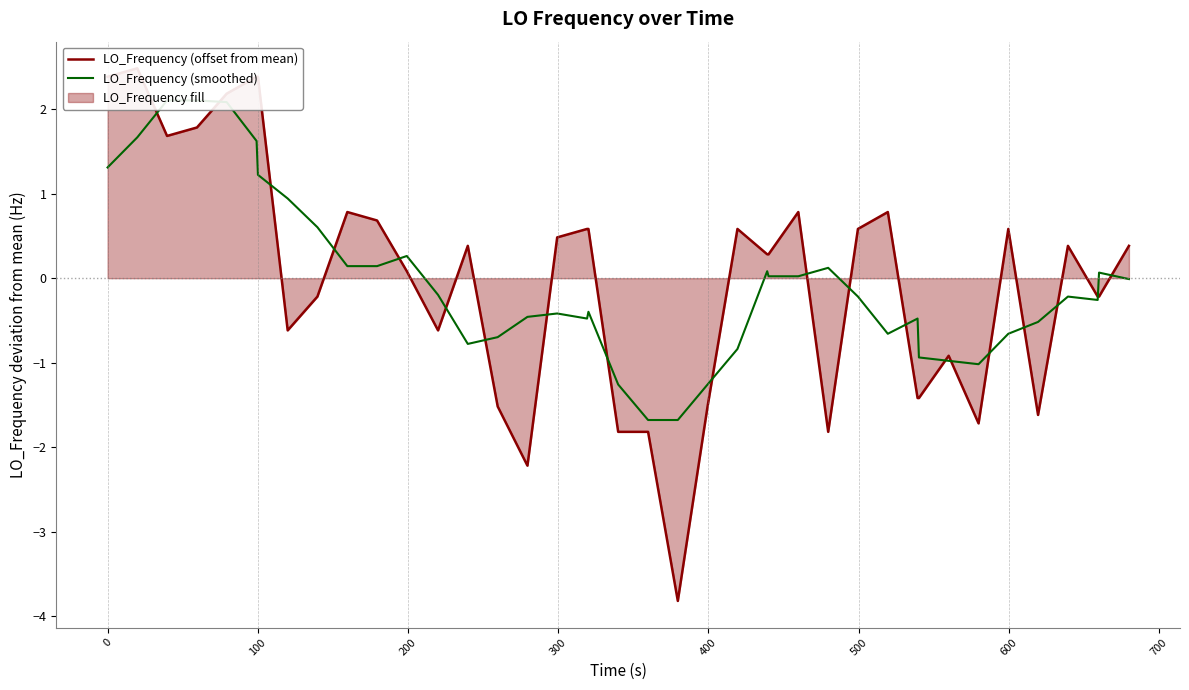

Does the chart have visible grid lines?

No